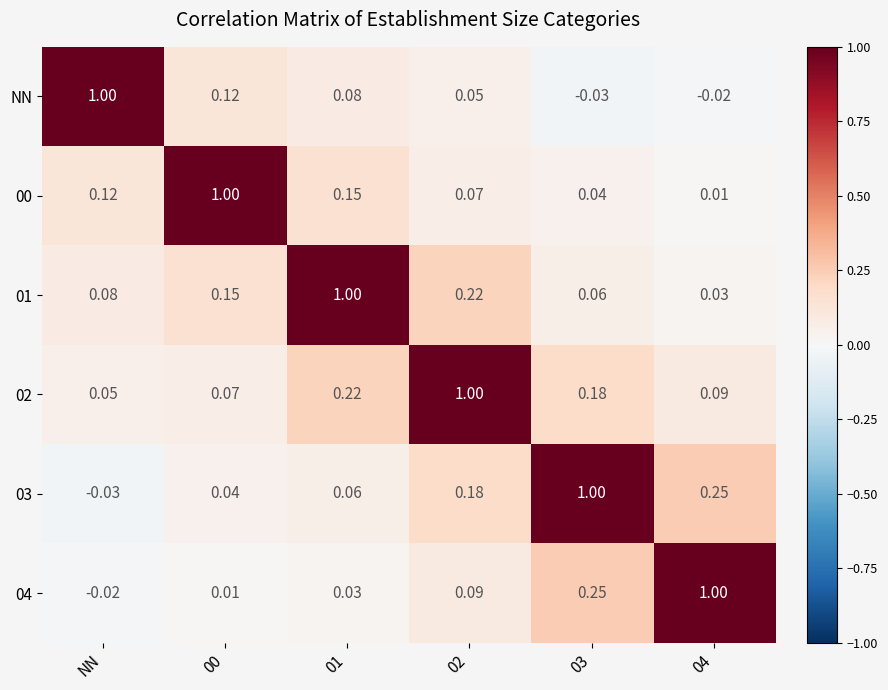

Which category has the lowest value in the 04 series?

NN